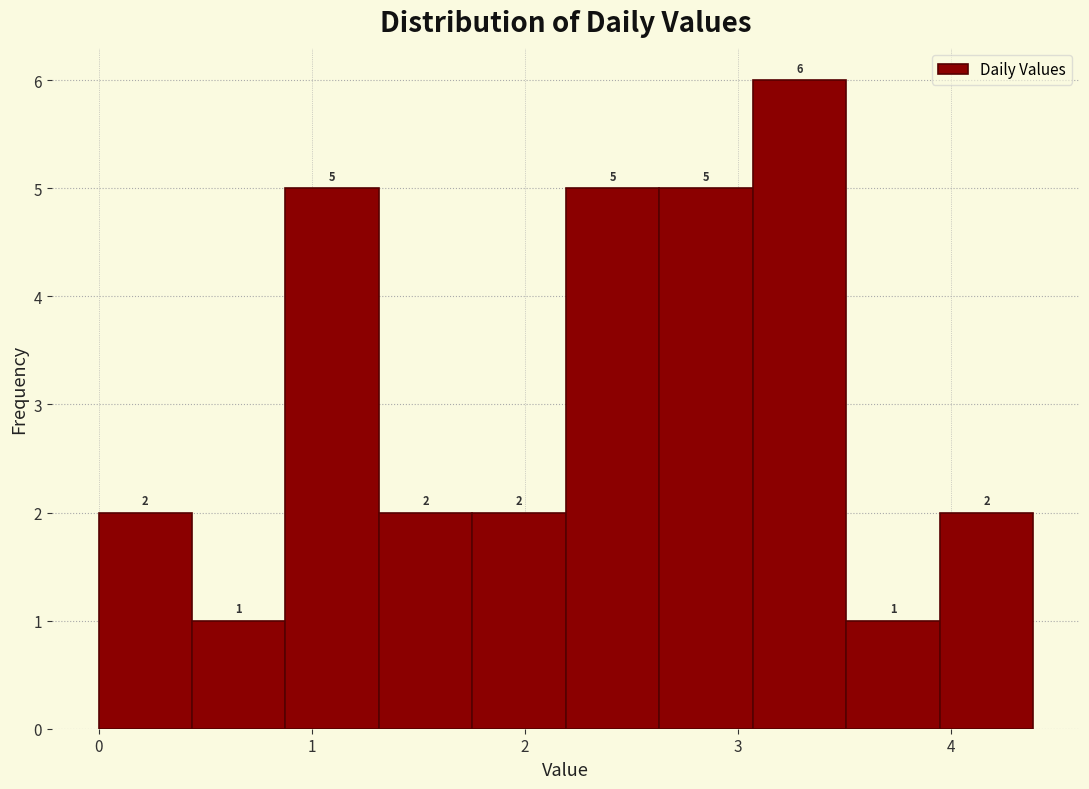

Which range on the x-axis has the tallest bar?

3.1 to 3.5